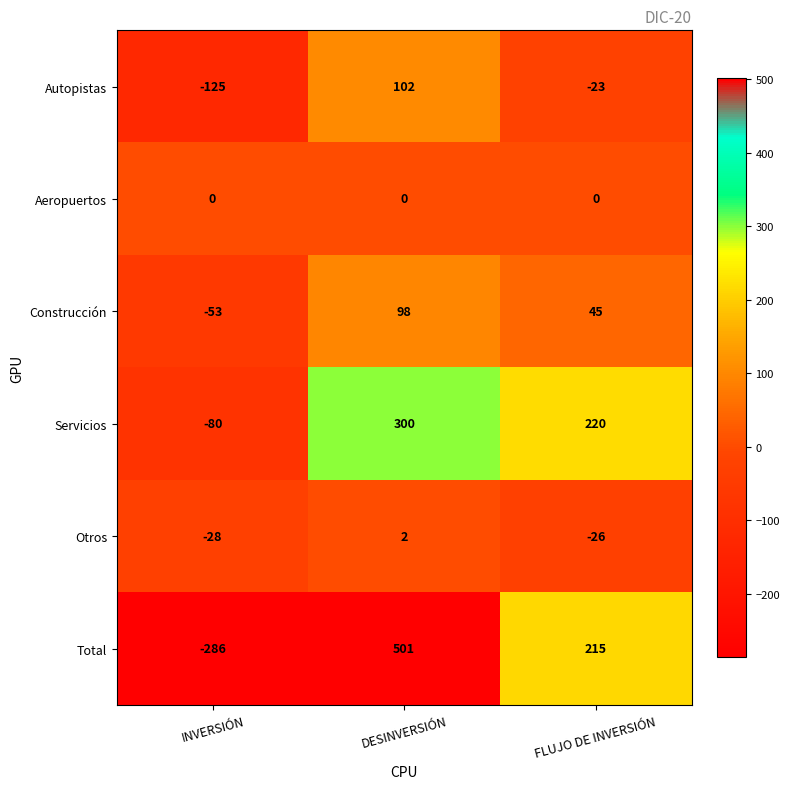

Rank the series at FLUJO DE INVERSIÓN from lowest to highest value.

Otros, Autopistas, Aeropuertos, Construcción, Total, Servicios